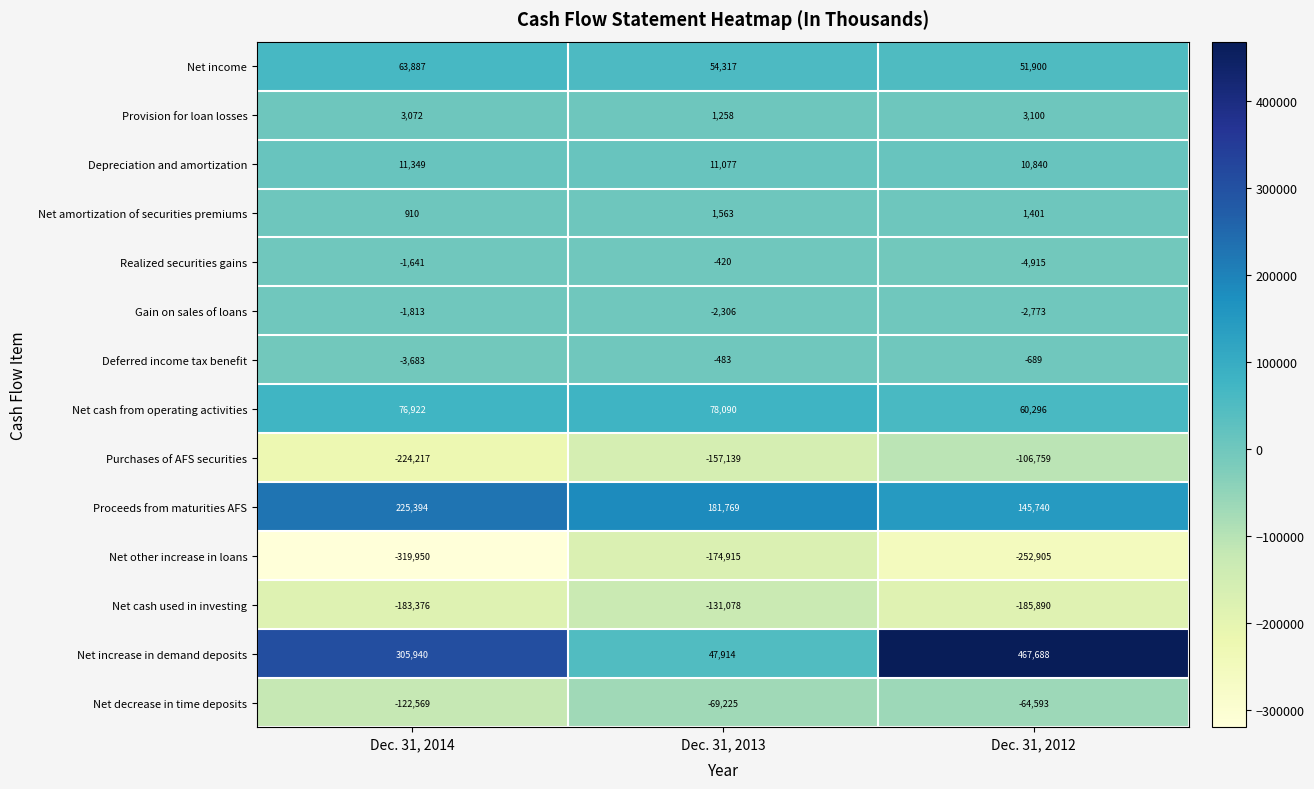

At which label does Net increase in demand deposits reach its minimum?

Dec. 31, 2013